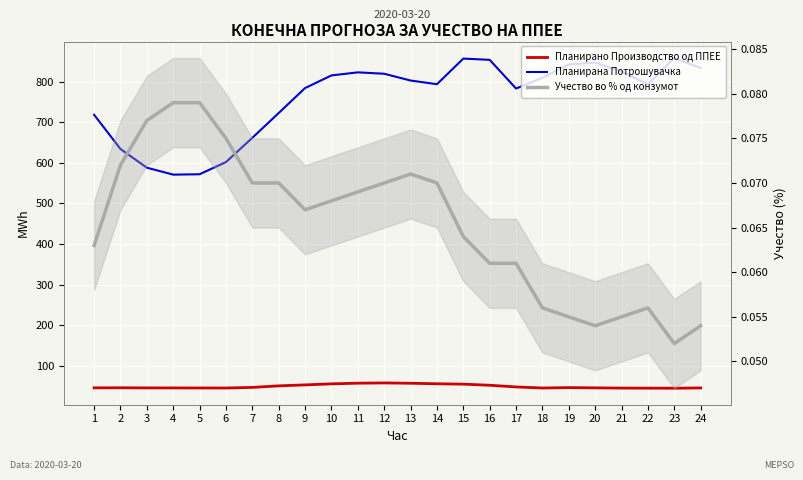

At which category does Учество во % од конзумот reach its first local valley?

9